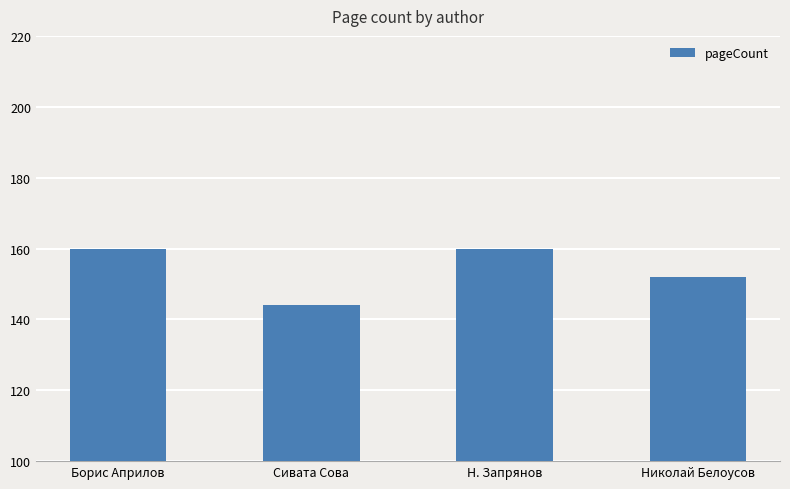

The value at Борис Априлов is 160. True or false?

True